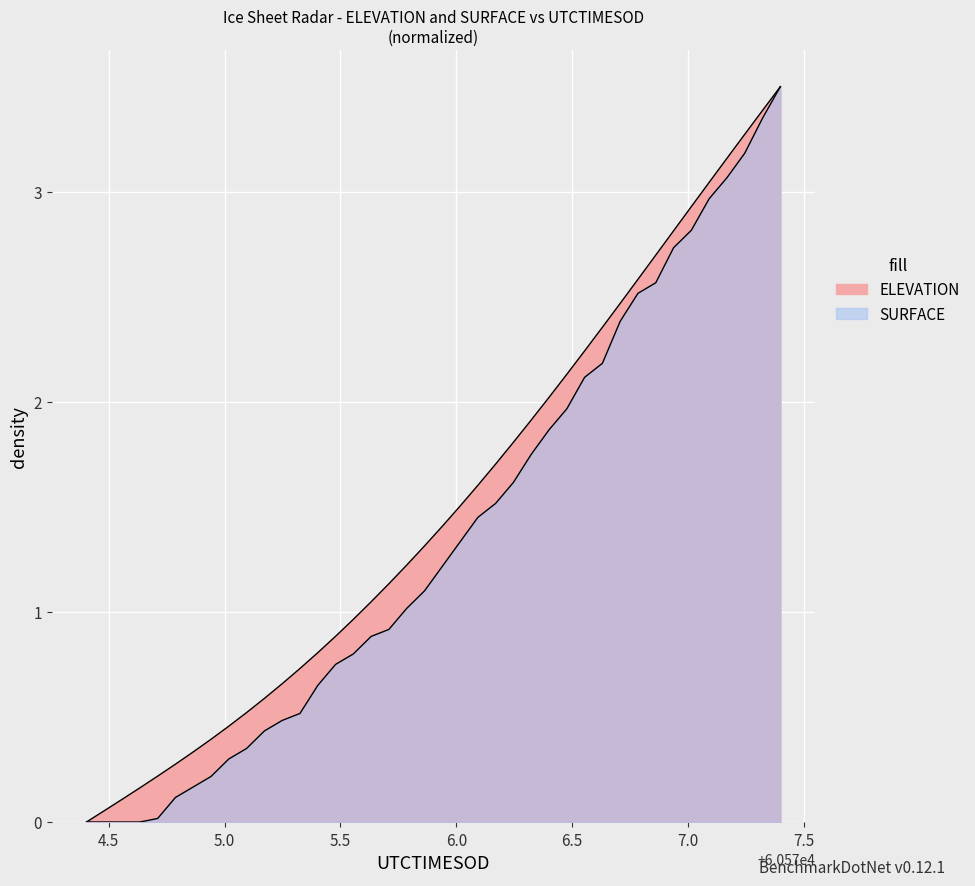

True or false: UTCTIMESOD and ELEVATION cross at least once.

False